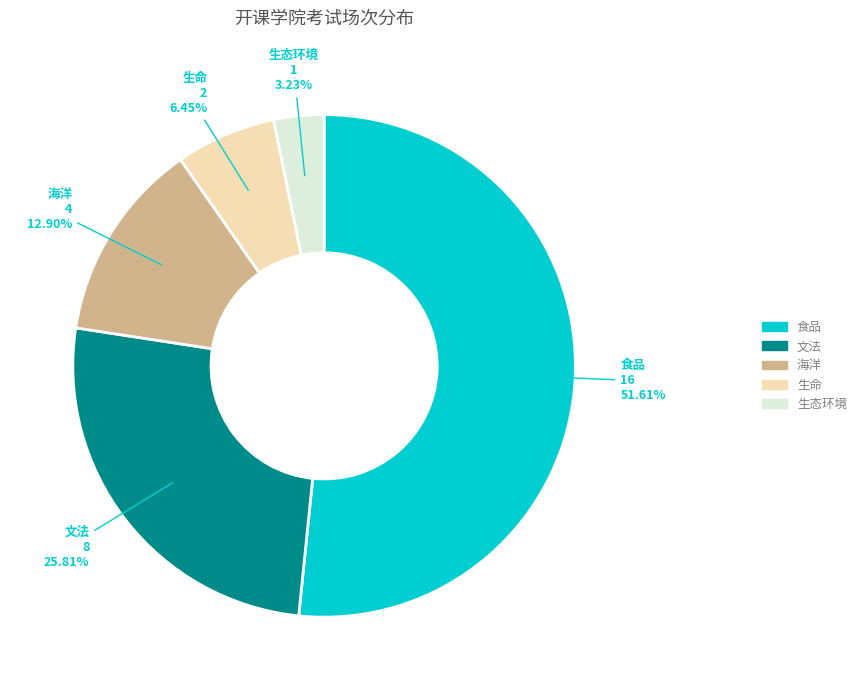

What percentage is the 生命 slice, to the nearest percent?

6%